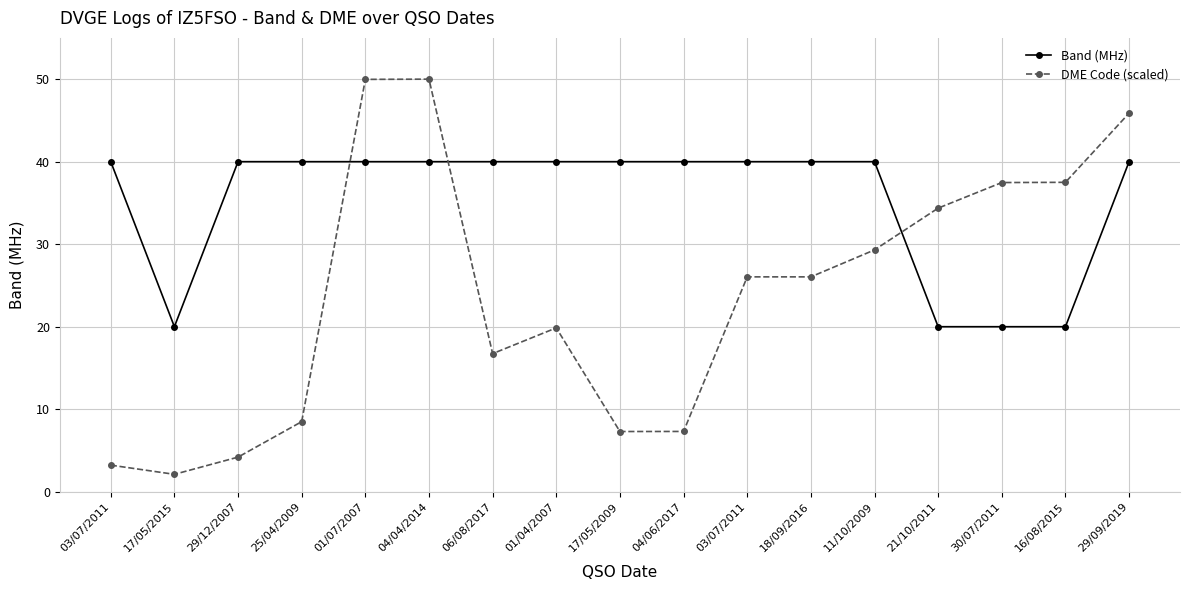

How many values in the DME Code (scaled) series are below 26?

8